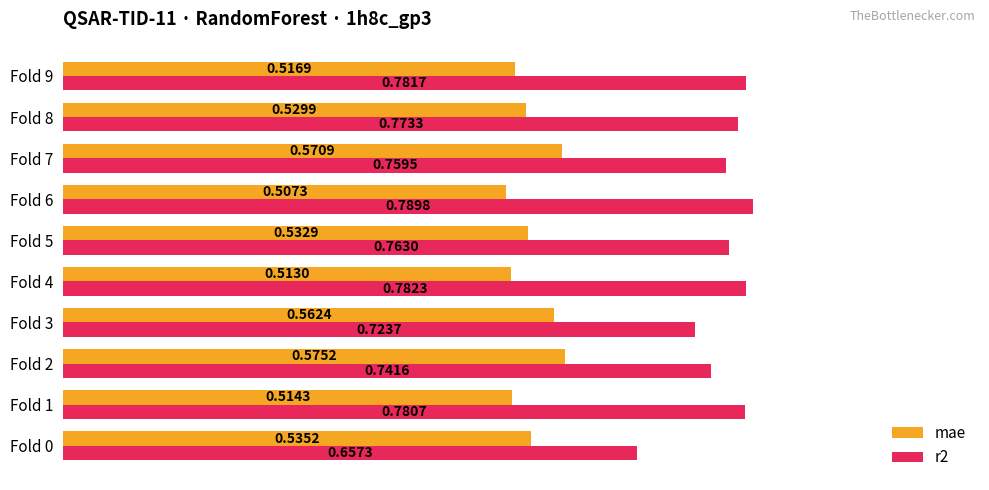

Which category has the lowest value in the mae series?

Fold 6